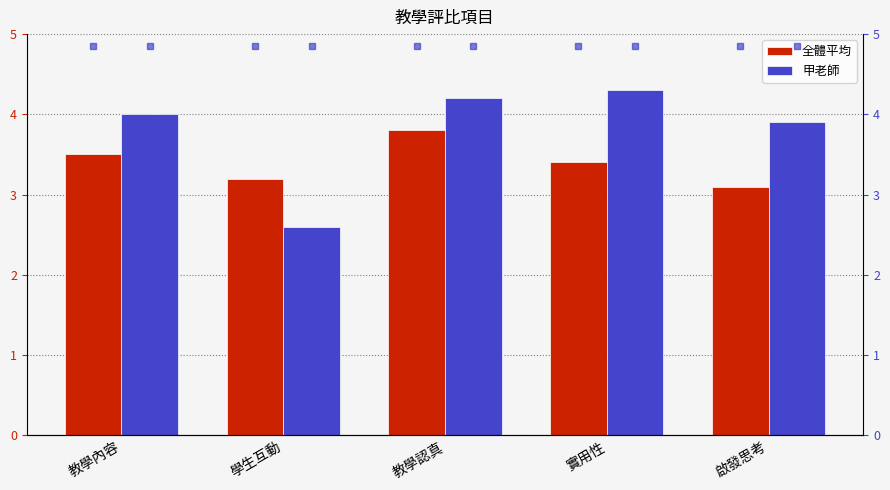

Is it true that 全體平均 equals 3.5 at 教學內容?

True